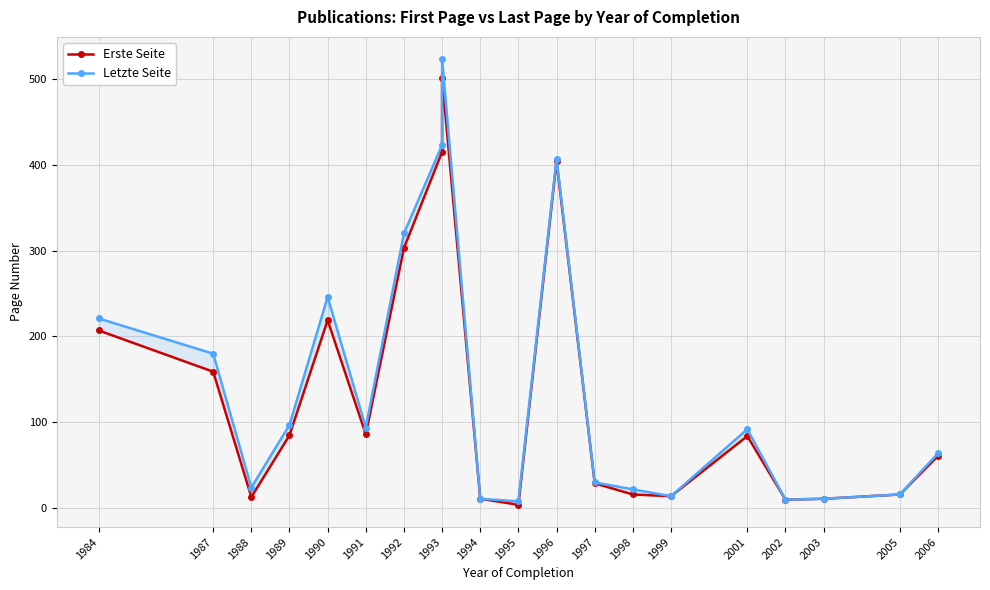

True or false: Letzte Seite and Erste Seite intersect in this chart.

False